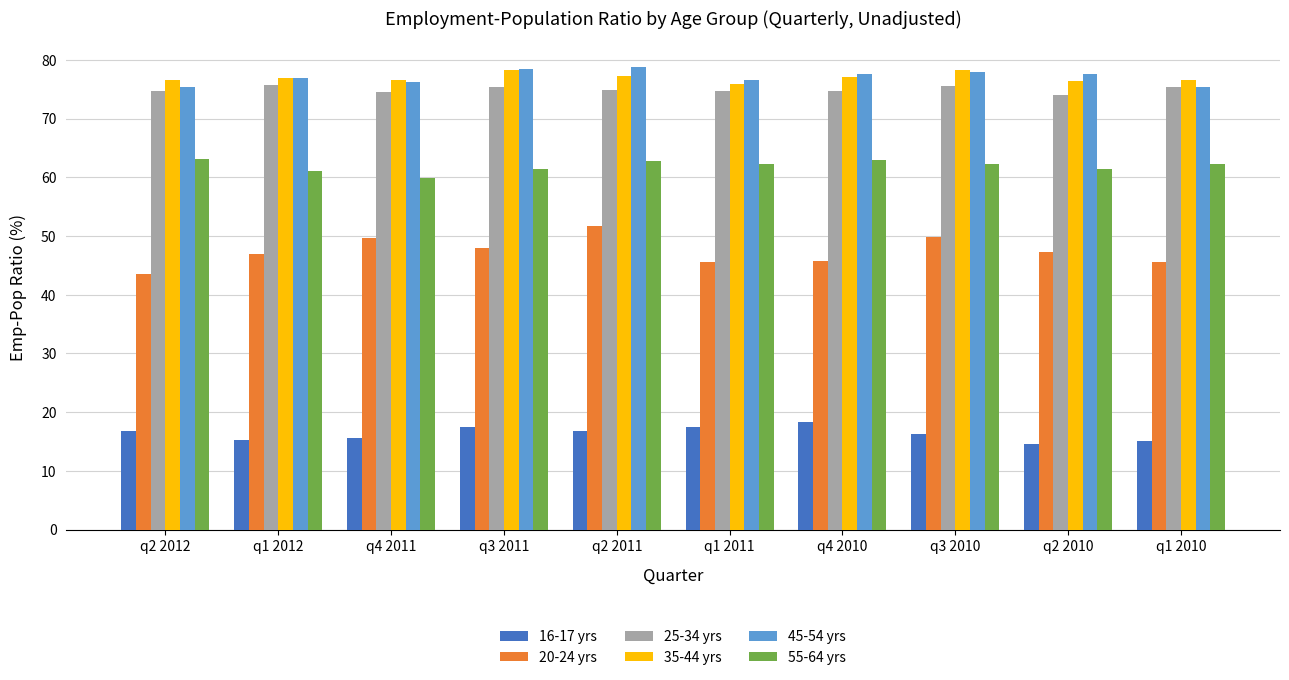

Are the bars horizontal?

No